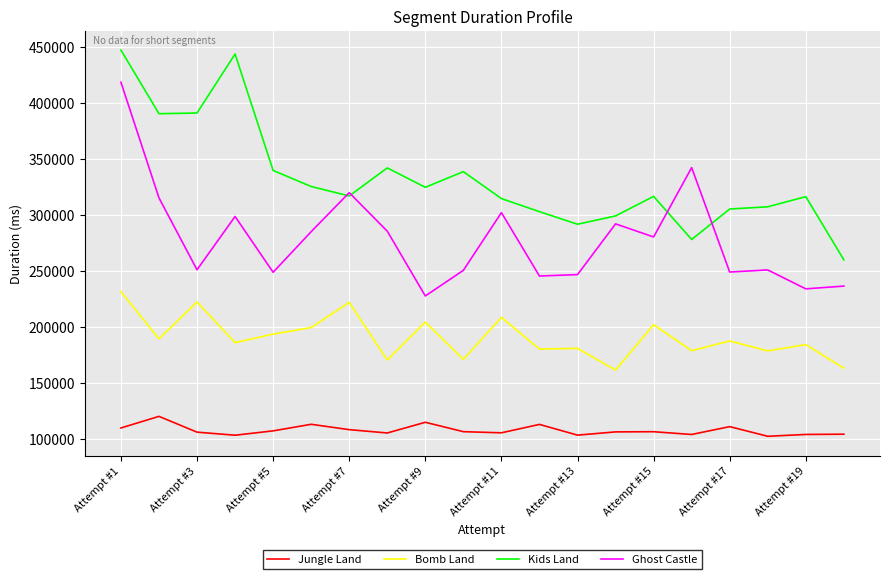

List the series in order of their peak value, lowest first.

Jungle Land, Bomb Land, Ghost Castle, Kids Land